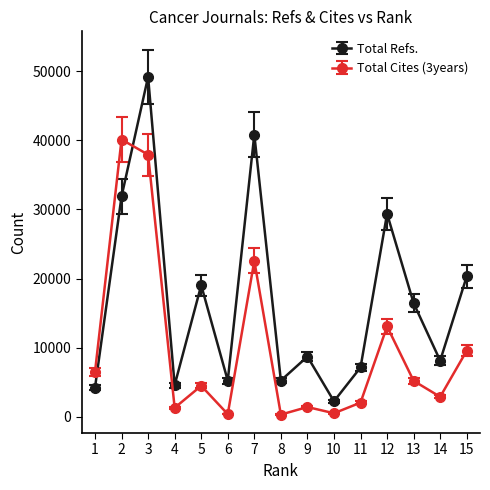

What is the average value of the Total Refs. series?

16846